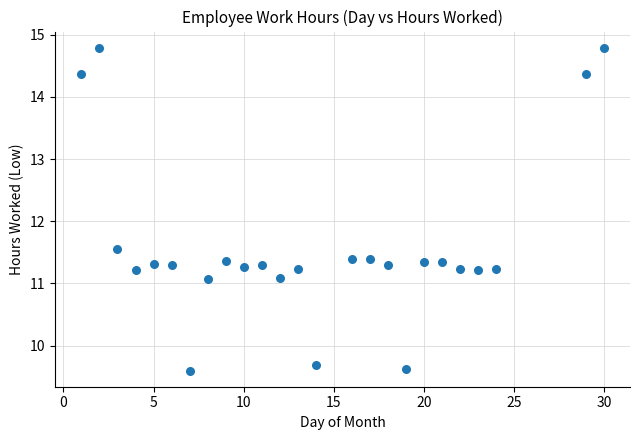

What Y value in the scatter plot is closest to 12?

11.6